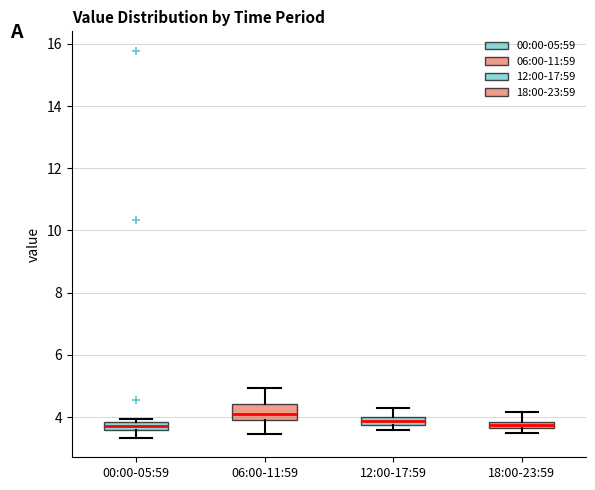

Comparing the boxes themselves (not the whiskers), which one is the tallest?

06:00-11:59